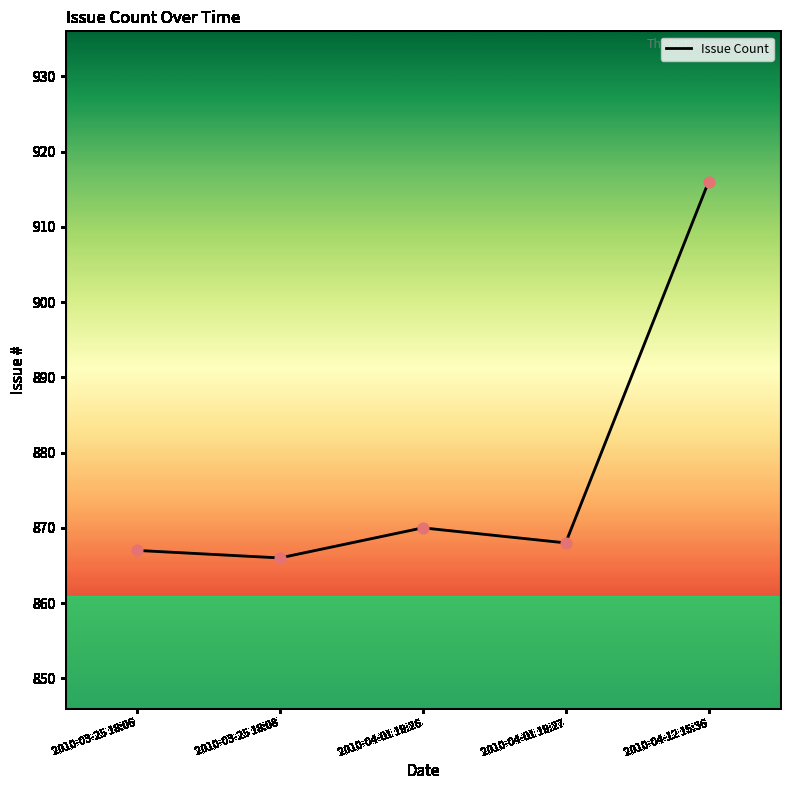

Approximately how many times larger is the value at 2010-04-01 19:27 compared to 2010-04-01 19:26?

1.0